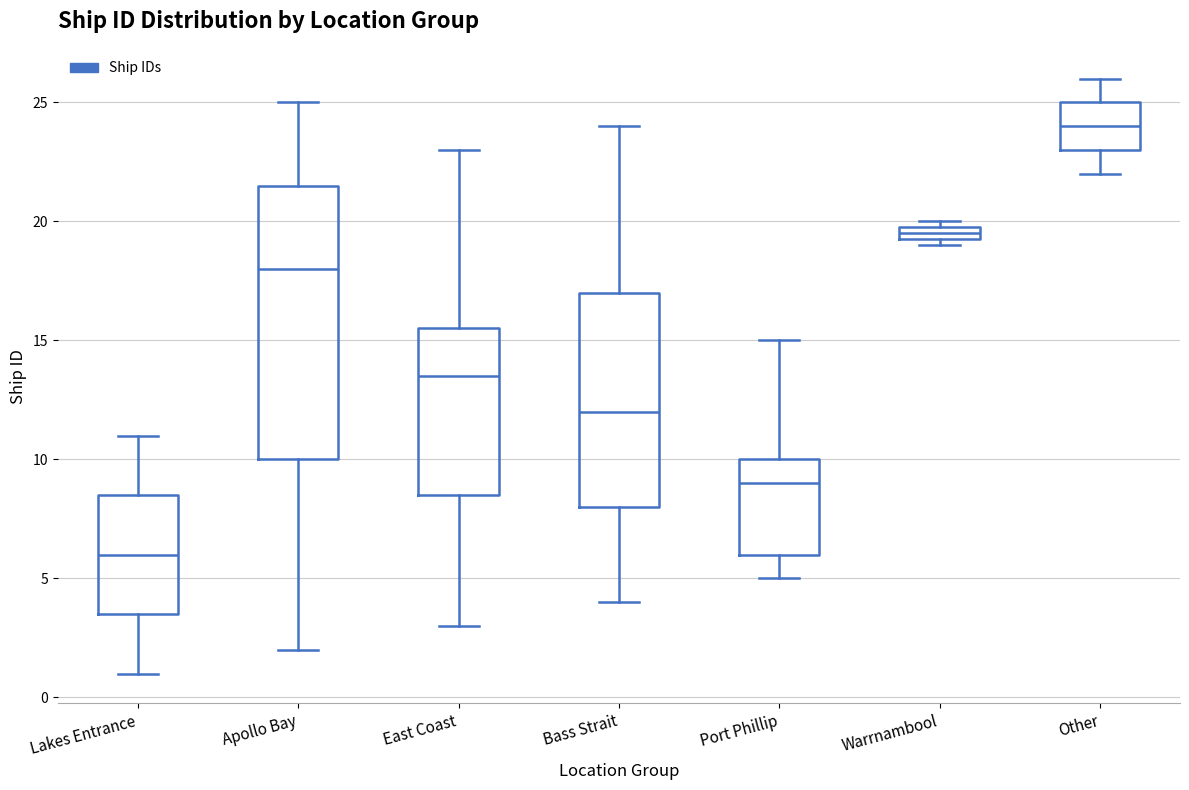

Which box's median line is the lowest?

Lakes Entrance